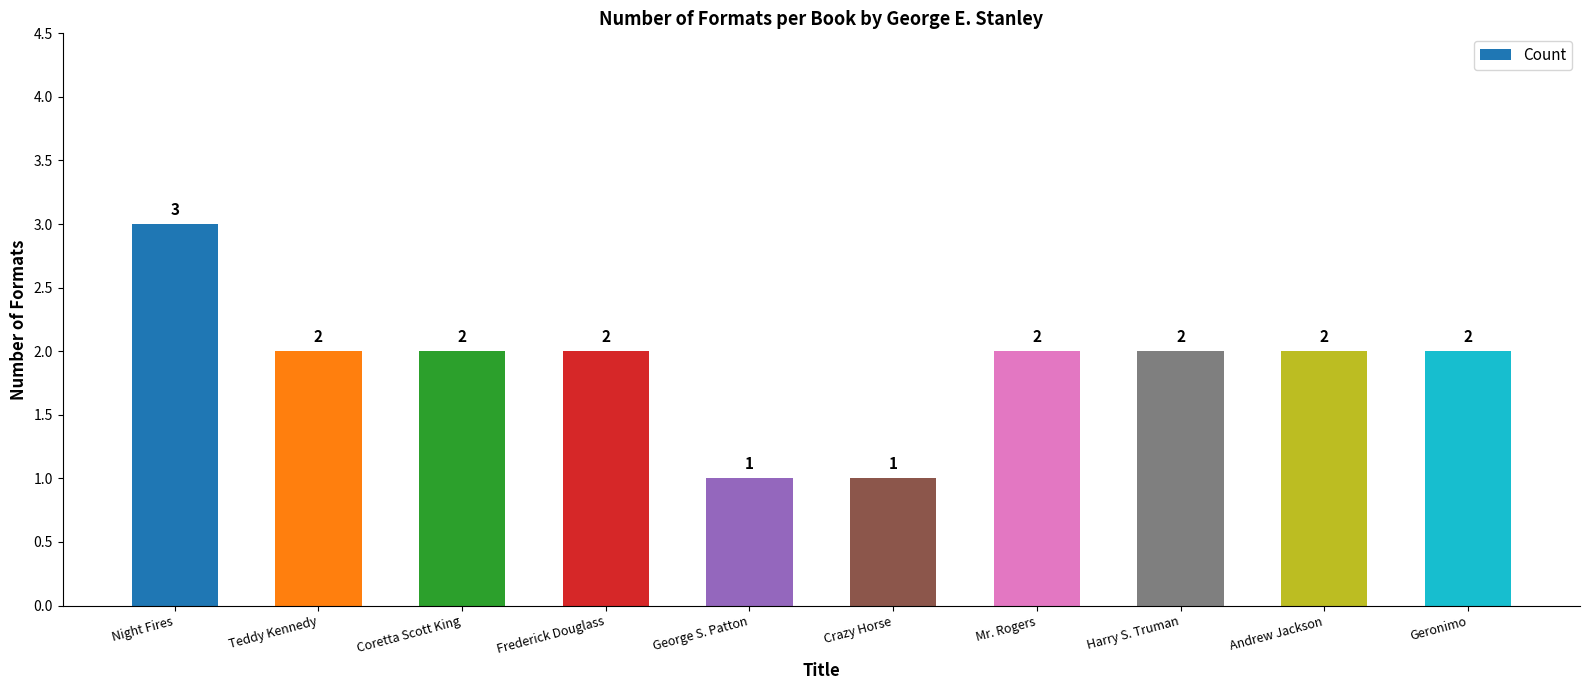

Where does the data first go above 2?

Night Fires